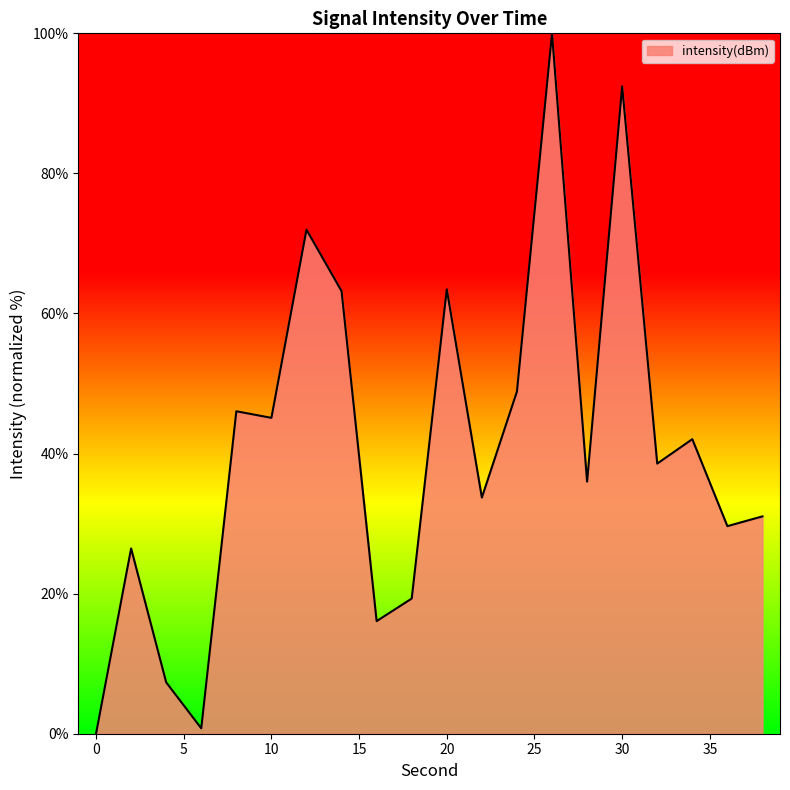

Count the number of data series in this chart.

1